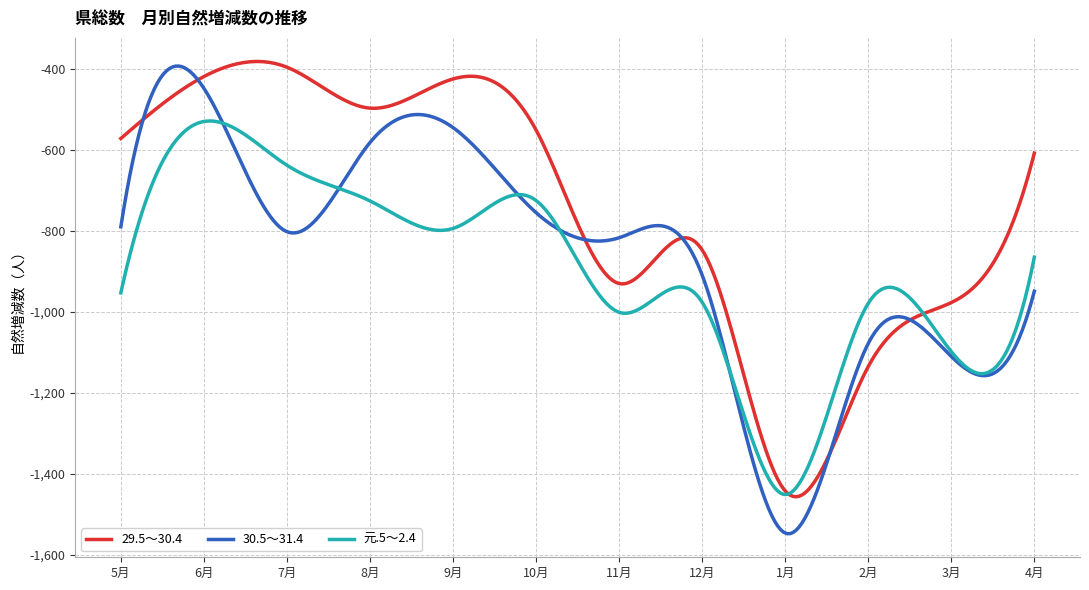

True or false: 29.5～30.4 and 30.5～31.4 cross at least once.

True